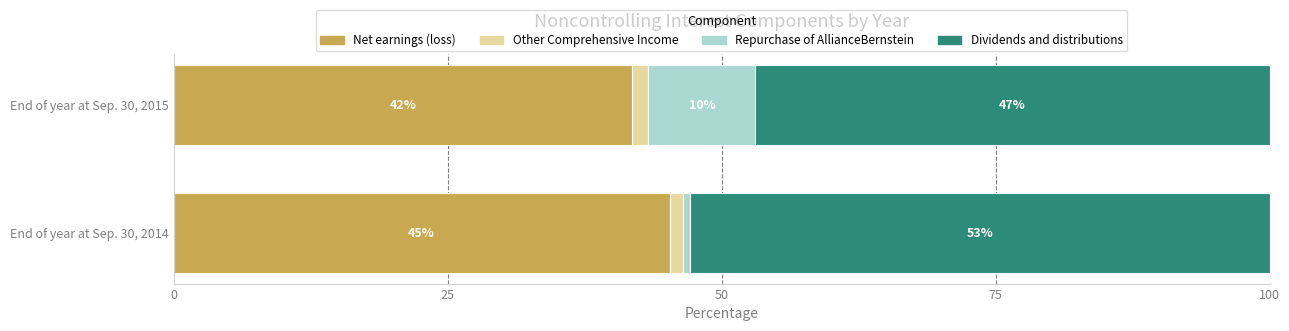

What is the highest value of the Net earnings (loss) series?

45.3